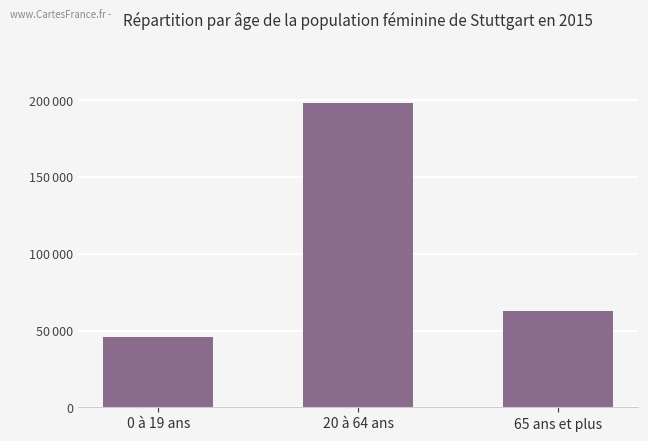

Are the bars horizontal?

No